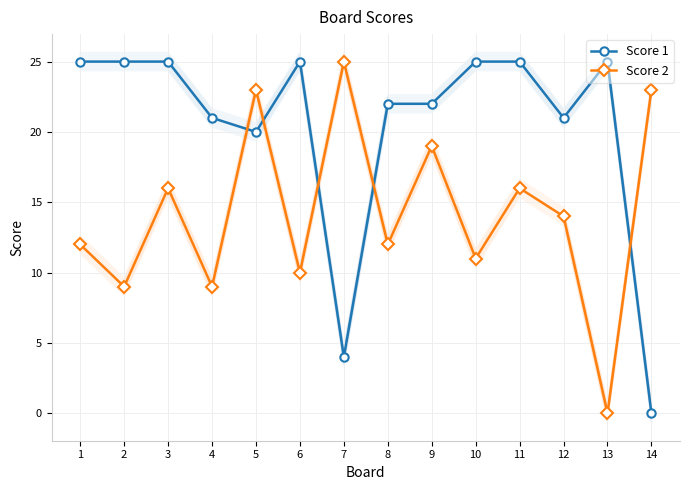

True or false: Score 1 has a value of 21 at 4.

True